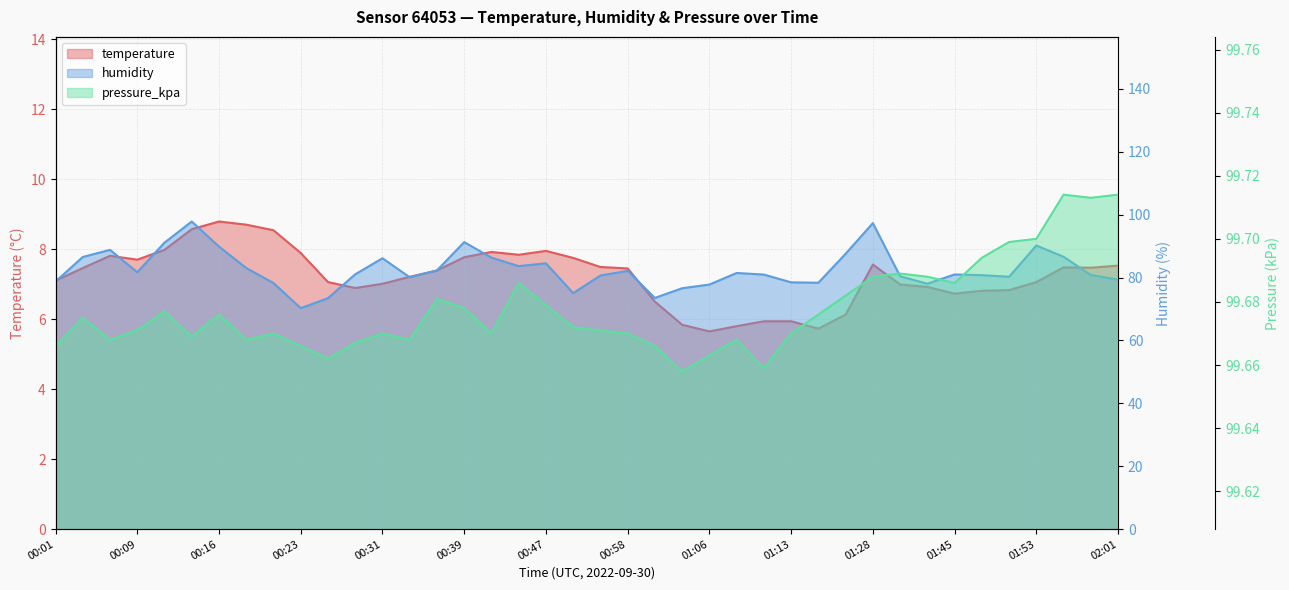

Which series has the largest total across all categories?

pressure_kpa